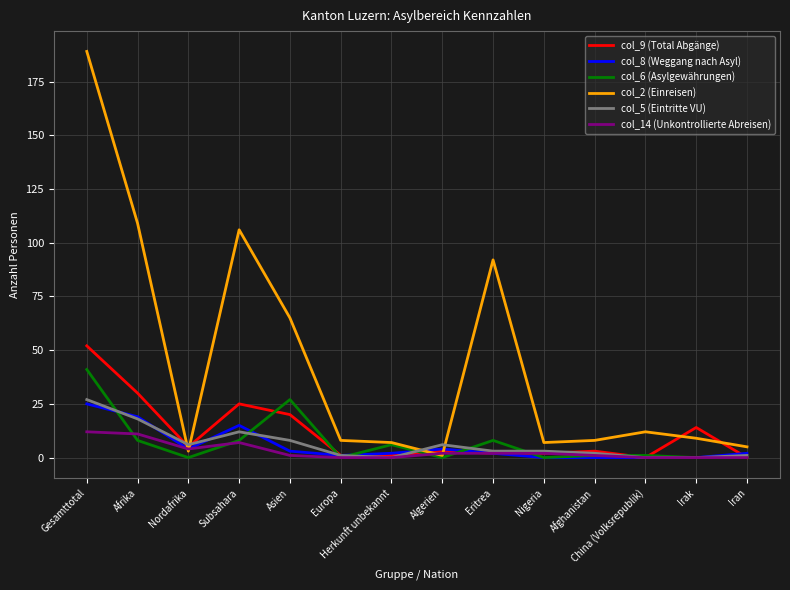

What is the difference between the col_5 (Eintritte VU) values at Europa and Gesamttotal?

26